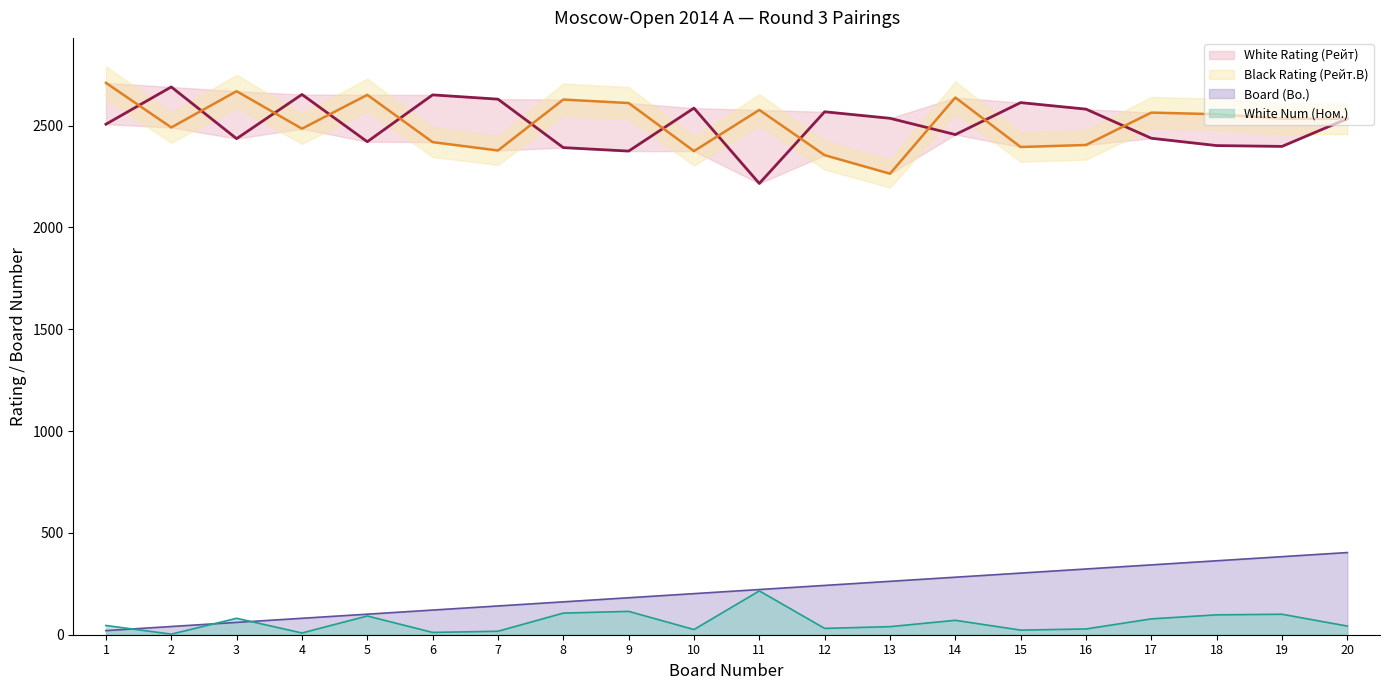

How many series are shown in this chart?

4